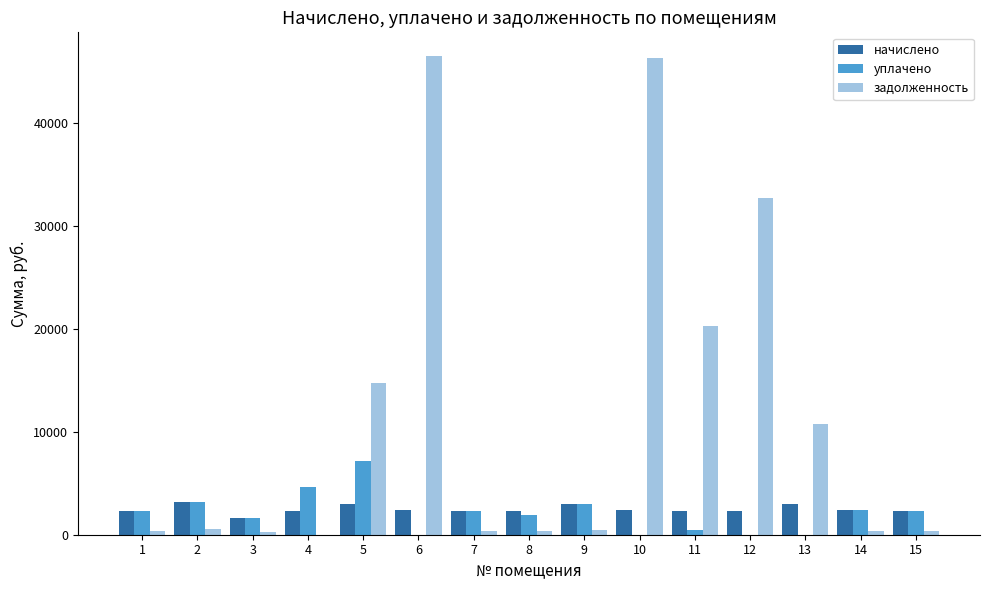

What are all the series names shown in the legend?

начислено, уплачено, задолженность